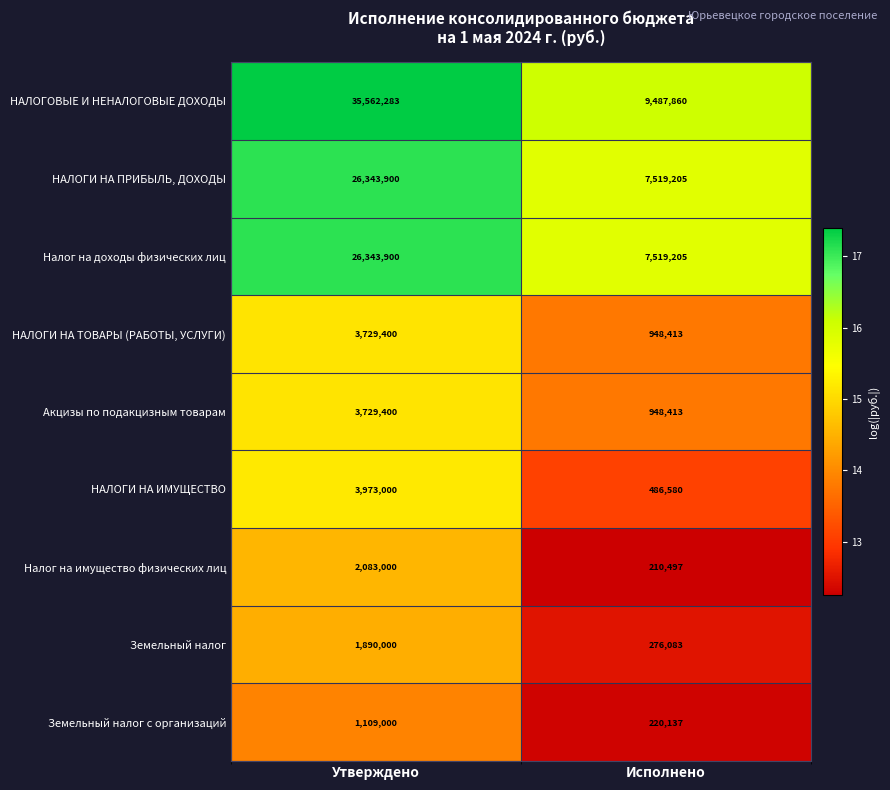

What is the spread (max minus min) of values at Утверждено?

34453283